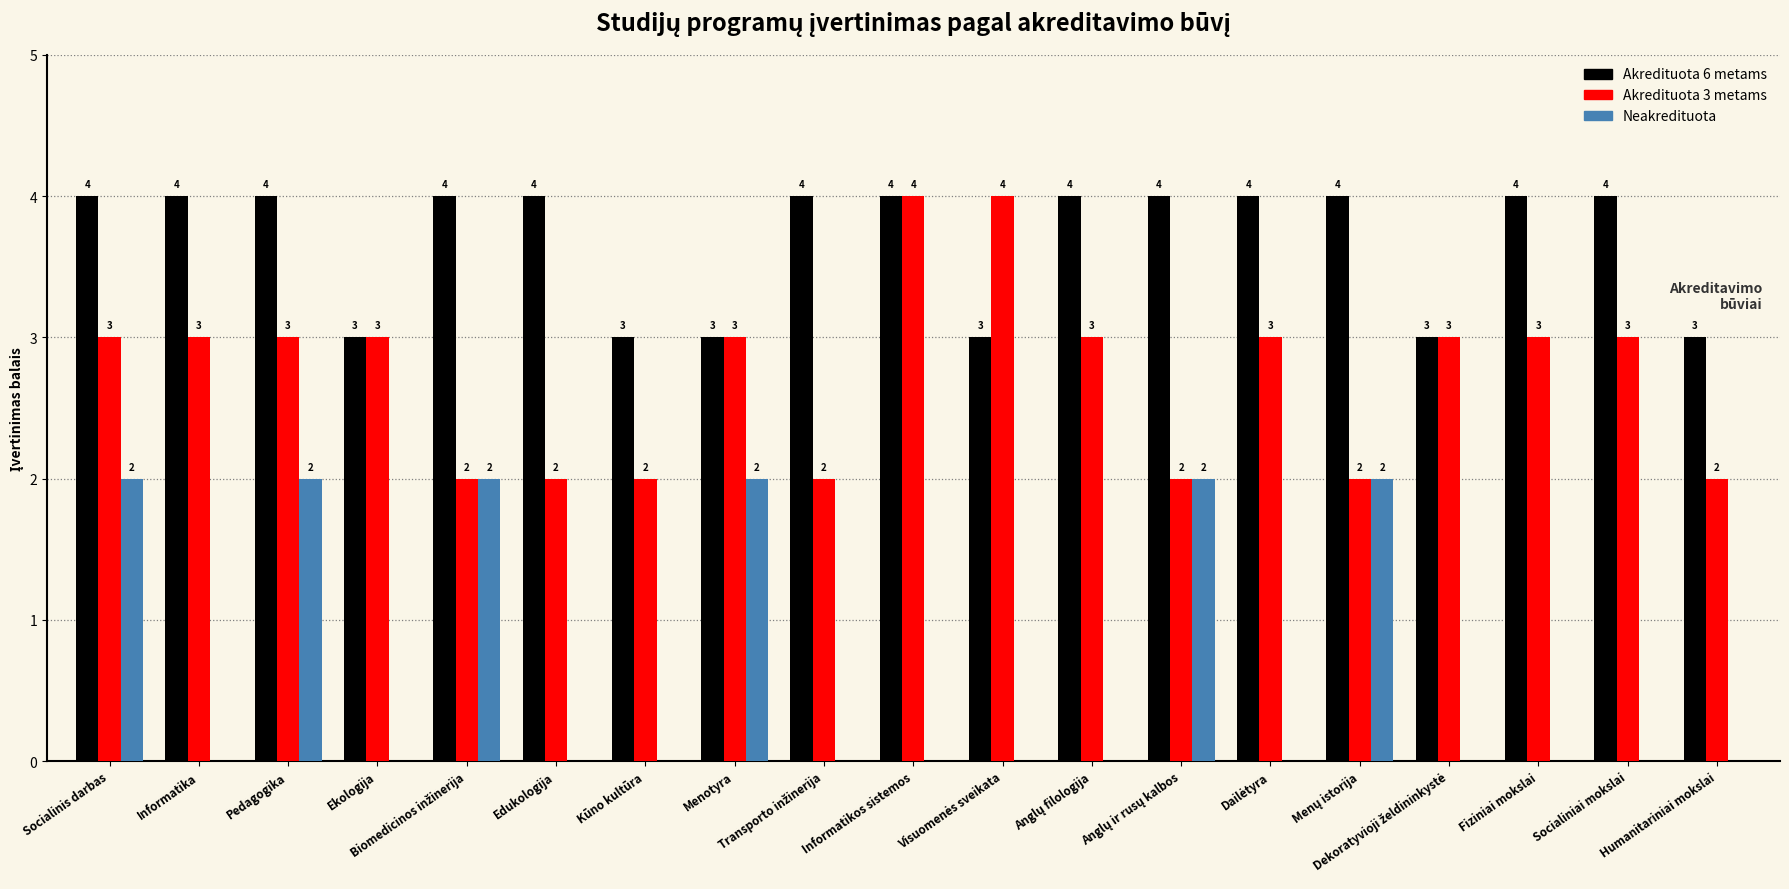

What is the maximum value for Akredituota 6 metams?

4